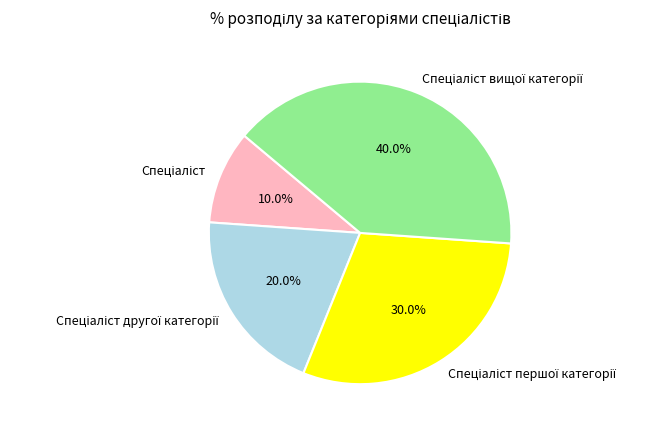

How many segments does this pie chart have?

4